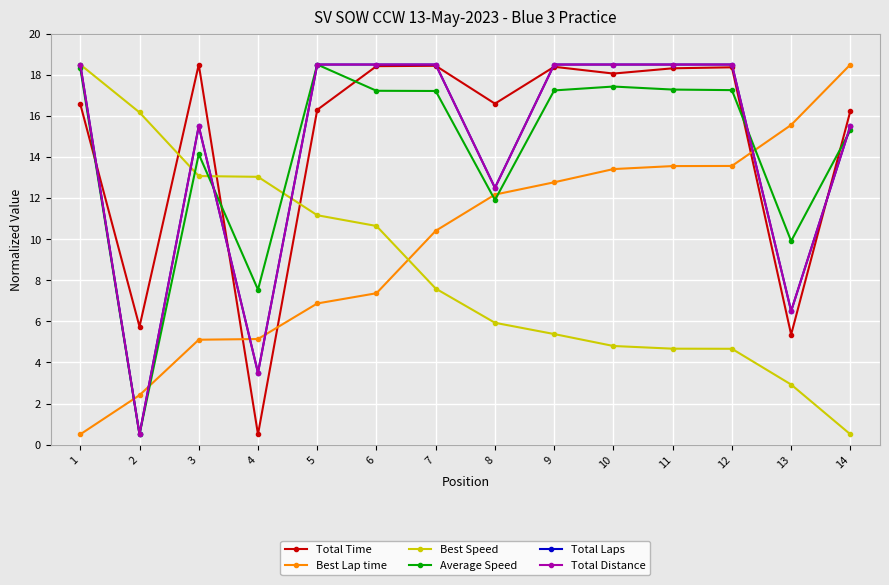

What is the total value across all series at 7?

90.7